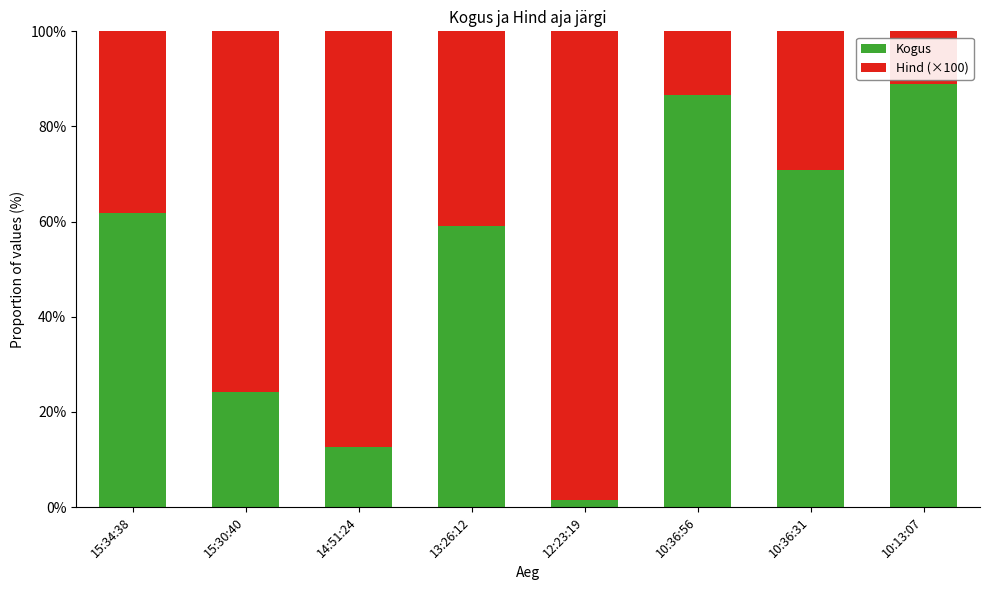

The value of Kogus at 15:30:40 is 24.2. True or false?

True